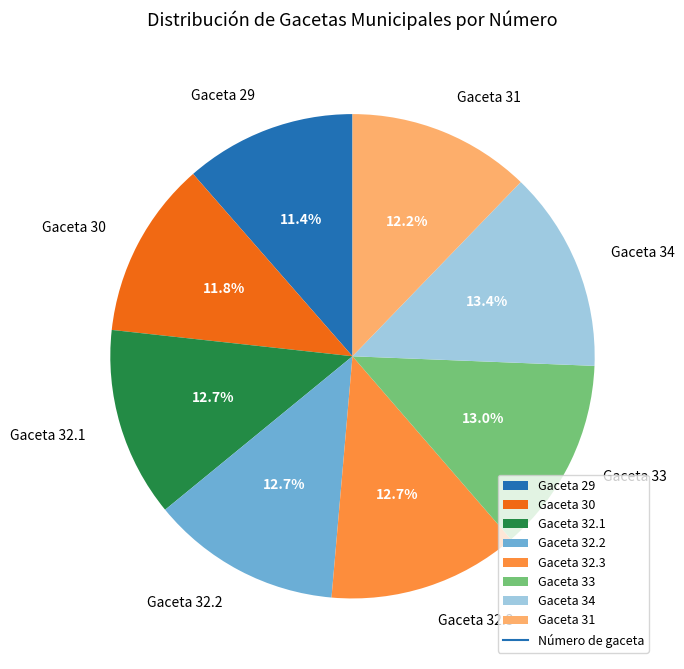

What percentage is NOT represented by Gaceta 29?

88.6%